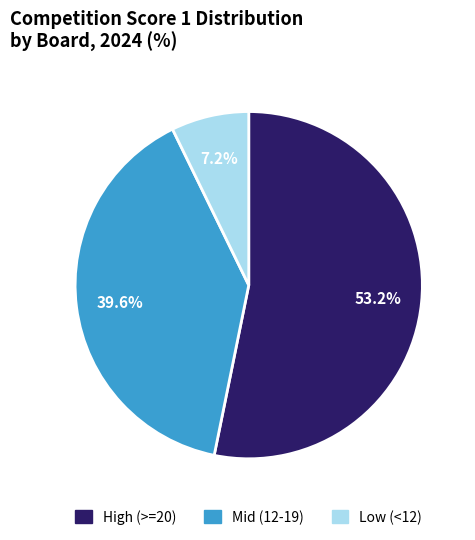

Does any single category account for the majority?

Yes